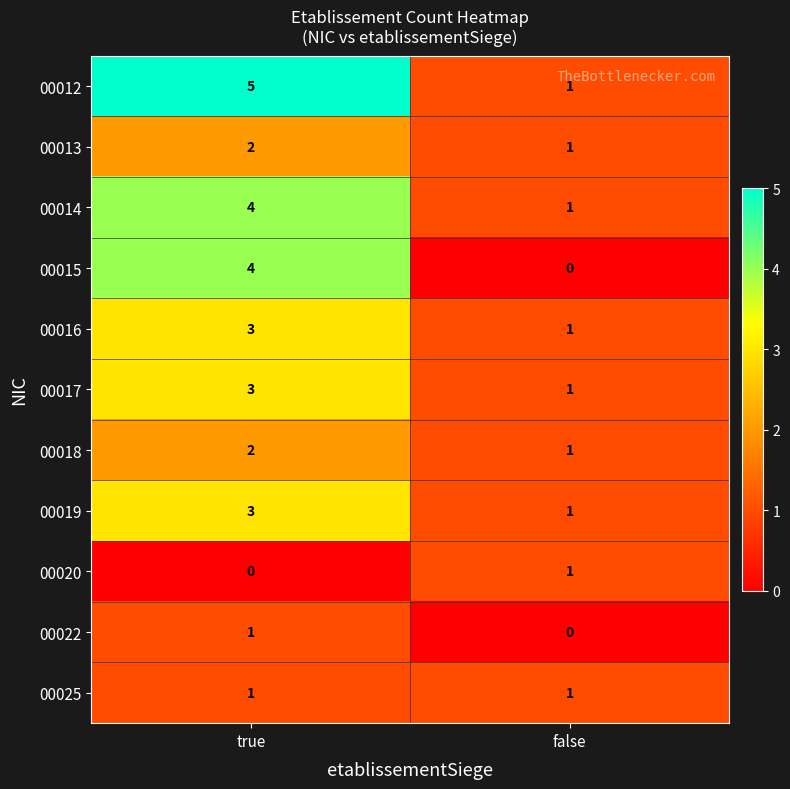

Is it true that 00012 equals 1 at false?

True